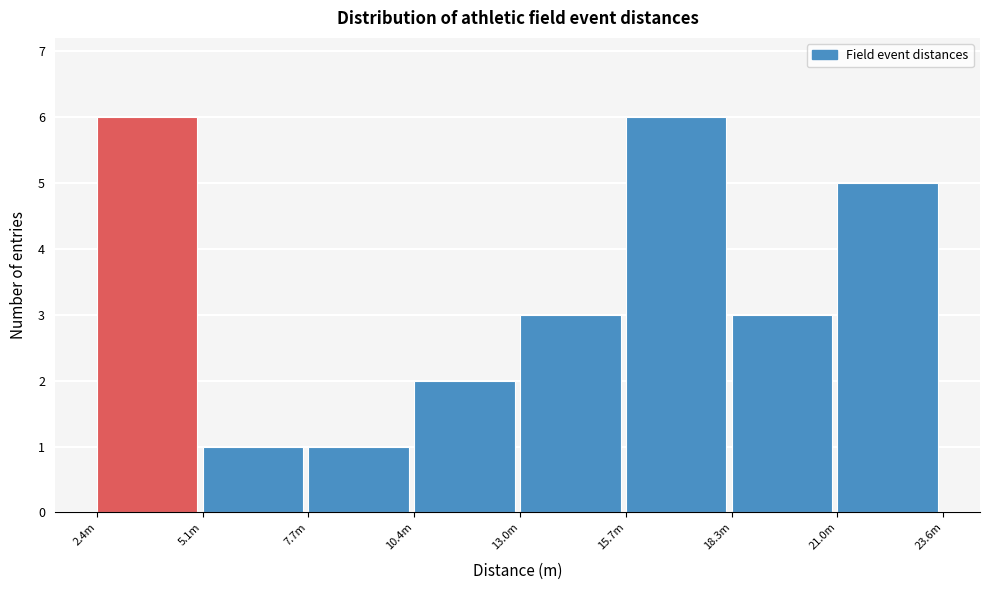

Reading left to right, list all the values displayed in this chart.

2.4m=6	5.1m=1	7.7m=1	10.4m=2	13.0m=3	15.7m=6	18.3m=3	21.0m=5